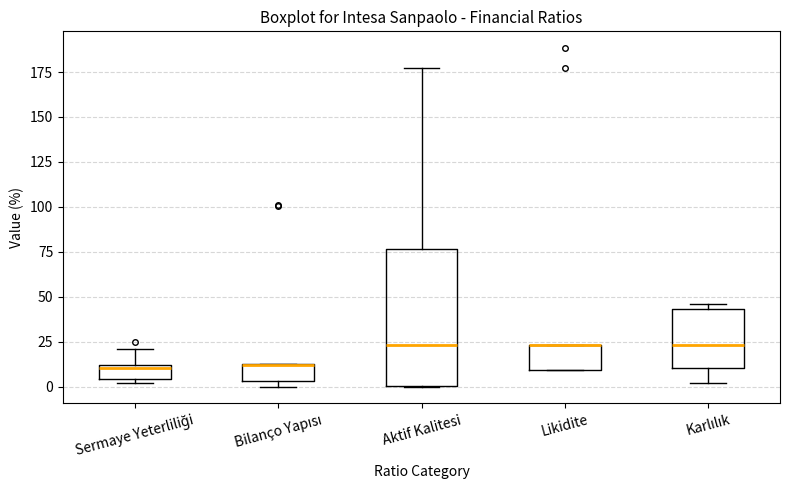

Comparing the boxes themselves (not the whiskers), which one is the tallest?

Aktif Kalitesi